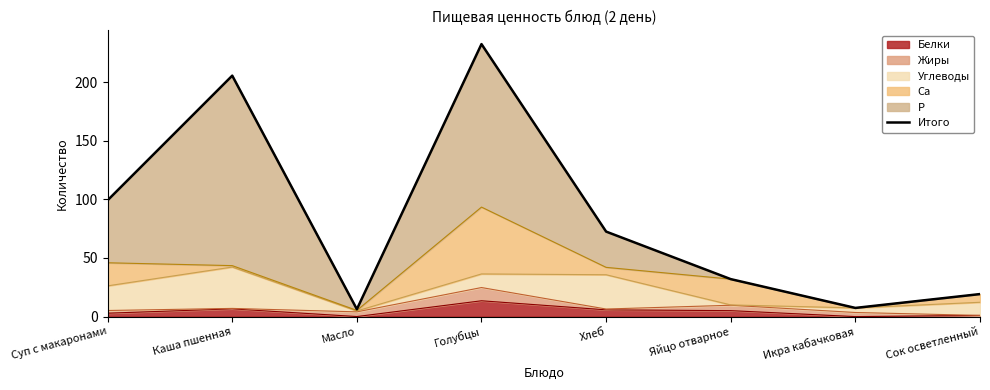

What is the change in value from Суп с макаронами to Каша пшенная?

+106.3